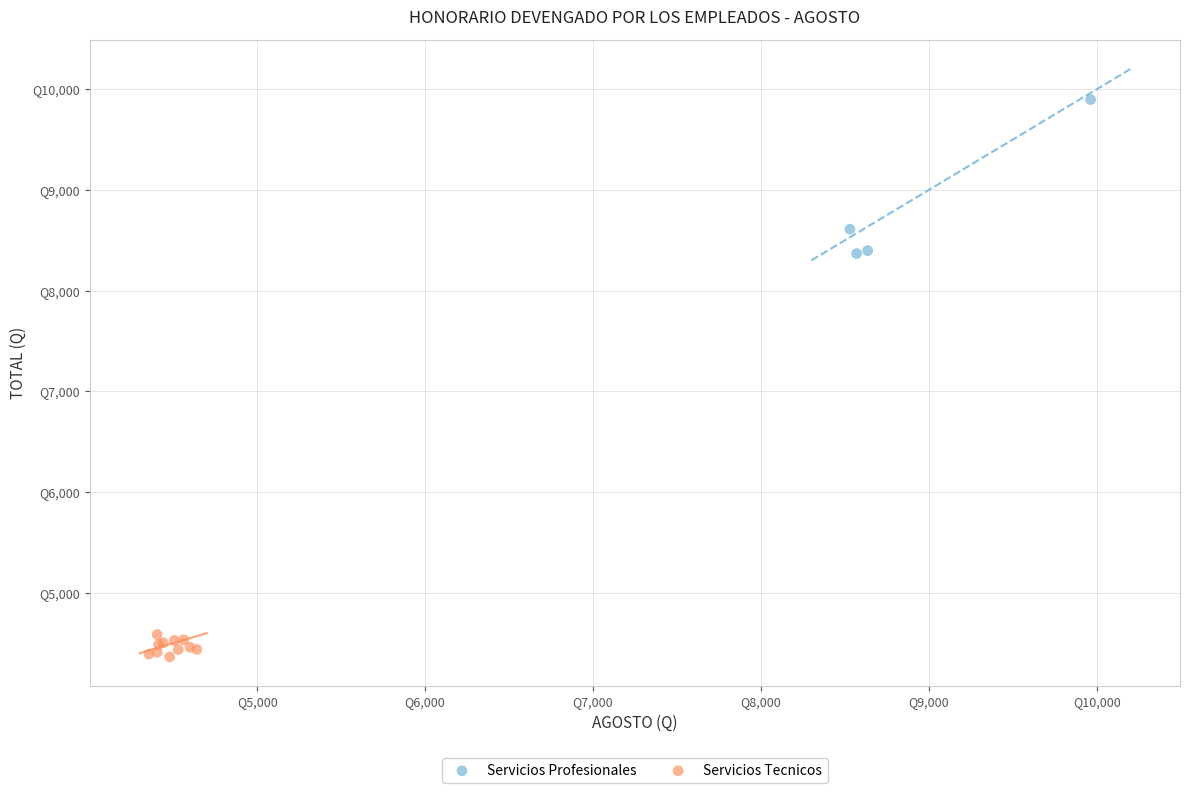

What are all the series names shown in the legend?

Servicios Profesionales, Servicios Tecnicos